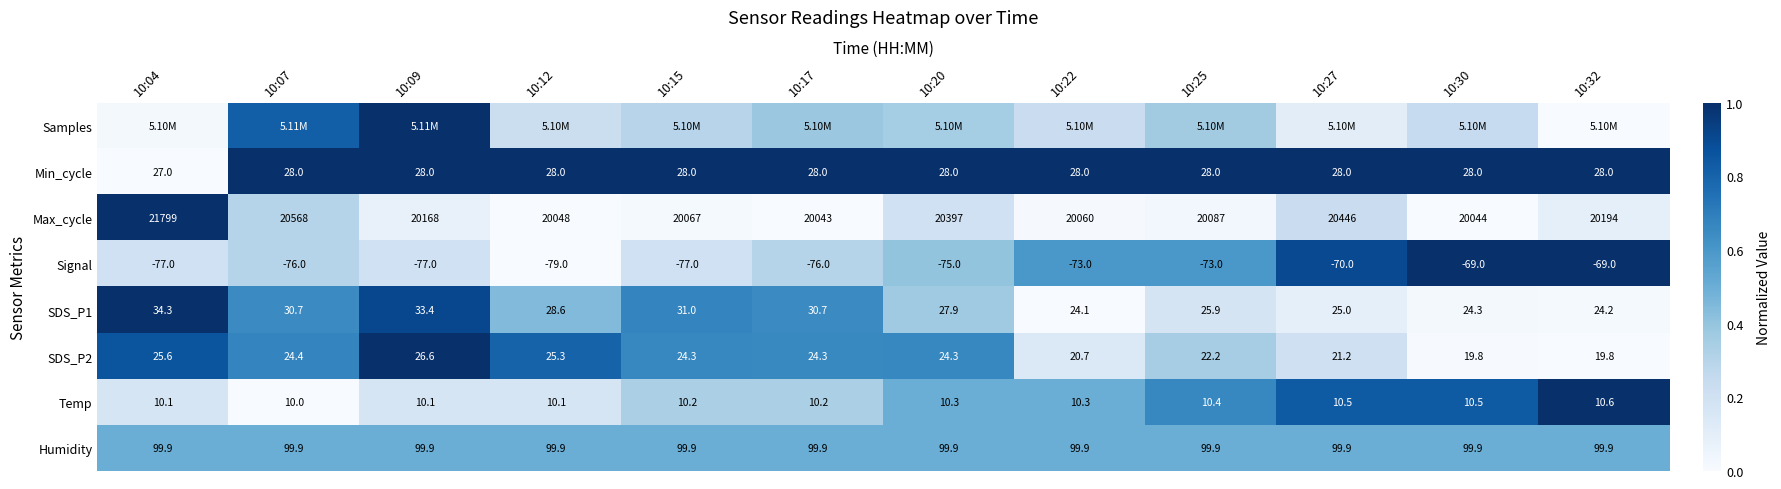

Is the value of SDS_P2 at 10:04 greater than the value of SDS_P1 at 10:25?

No